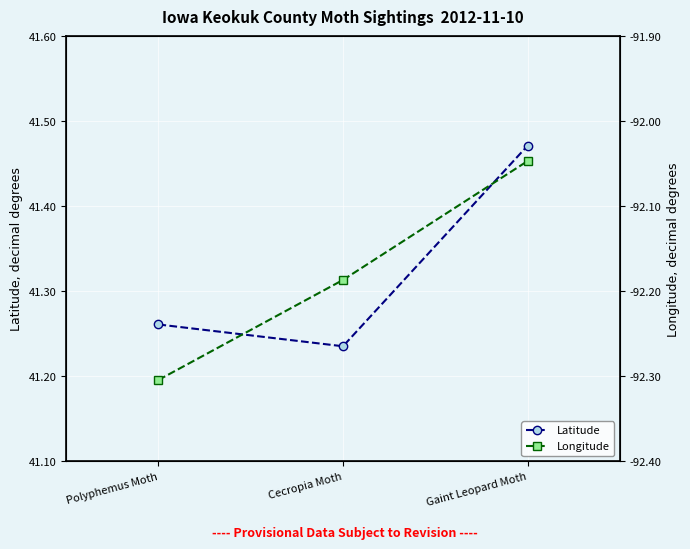

The value of Latitude at Cecropia Moth is 41.2. True or false?

True